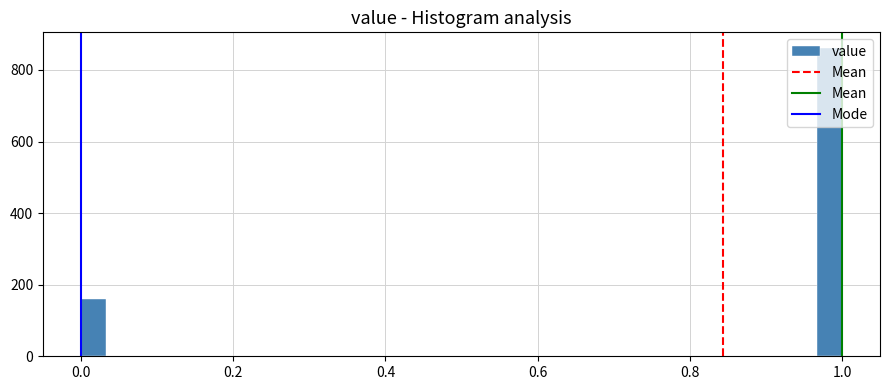

Around what value on the x-axis is the tallest bar? Give the approximate position of its centre, as read against the axis.

0.98